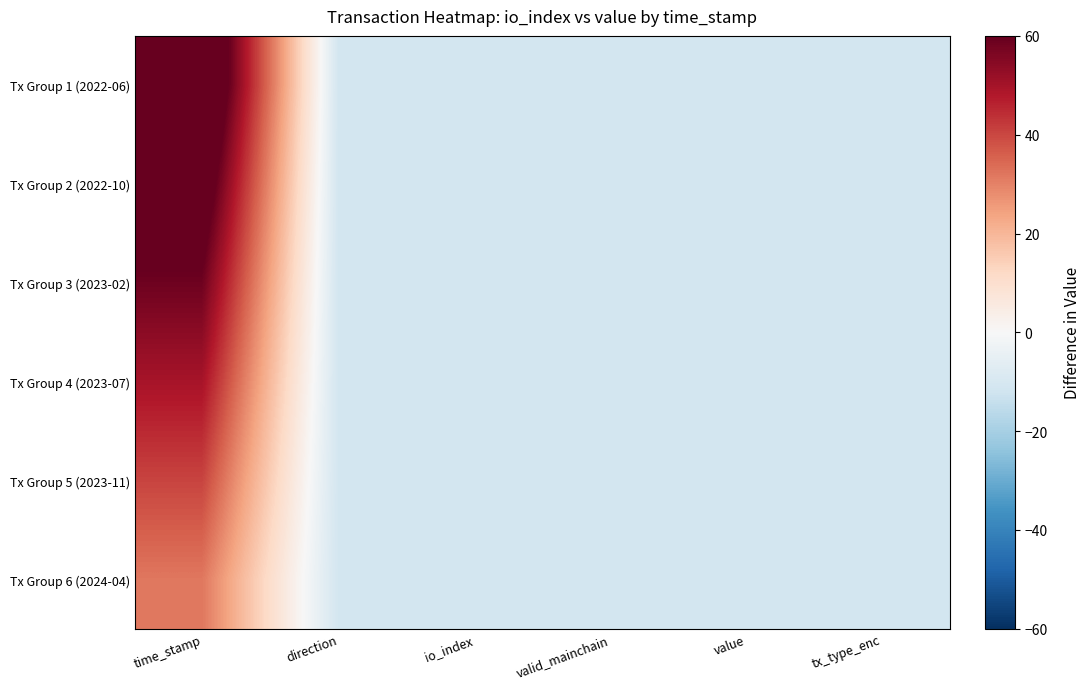

At valid_mainchain, list the series in order from smallest to largest.

Tx Group 6 (2024-04), Tx Group 5 (2023-11), Tx Group 4 (2023-07), Tx Group 3 (2023-02), Tx Group 2 (2022-10), Tx Group 1 (2022-06)